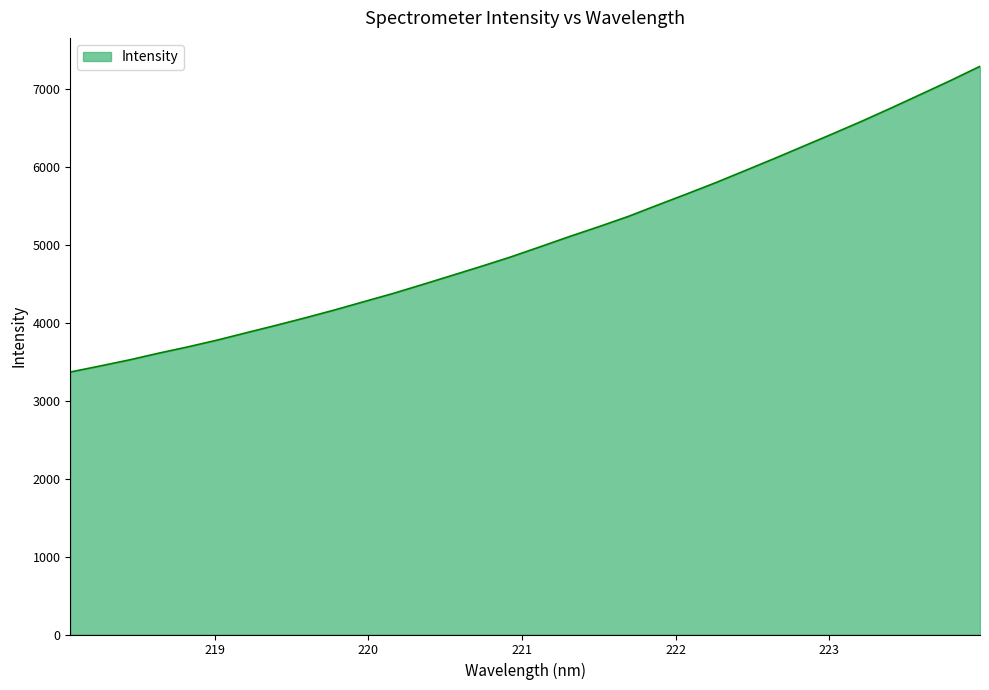

What is the greatest value displayed?

7297.6